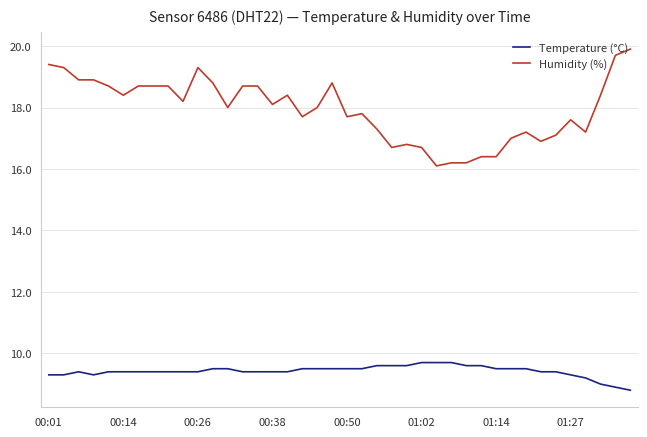

Rank the series by their maximum value, from lowest to highest.

Temperature (°C), Humidity (%)